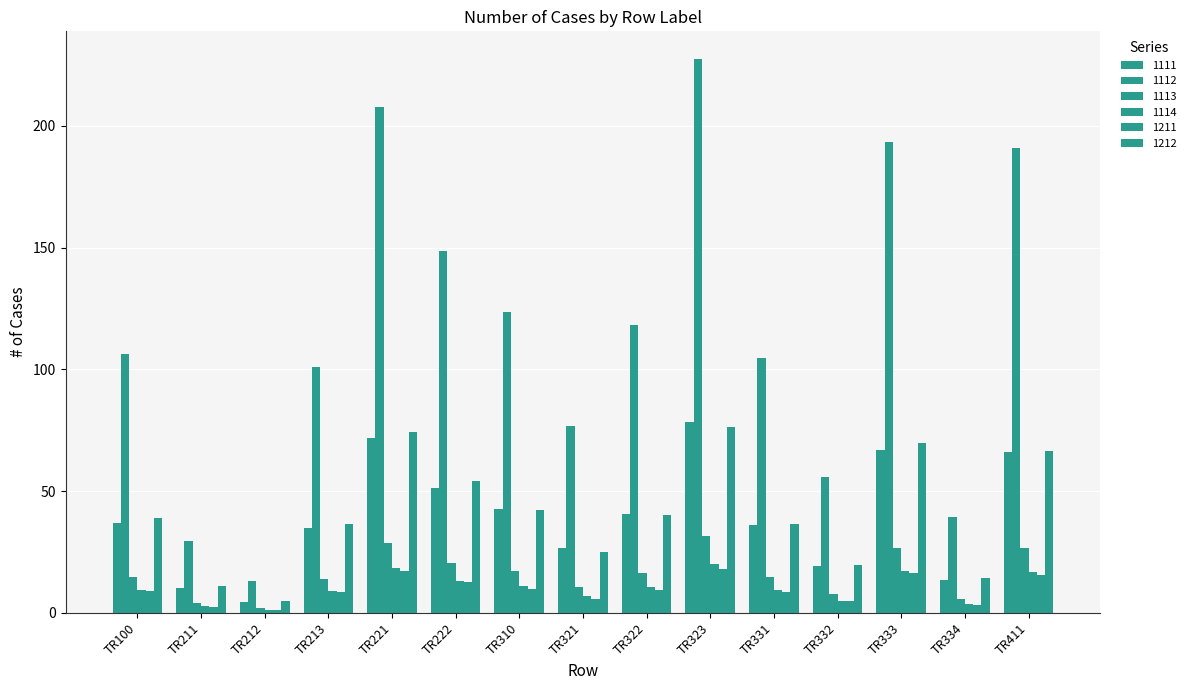

Reading left to right, list all the values displayed in this chart.

1111: TR100=36.7	TR211=10.2	TR212=4.6	TR213=34.9	TR221=71.8	TR222=51.3	TR310=42.6	TR321=26.5	TR322=40.8	TR323=78.5	TR331=36.2	TR332=19.3	TR333=66.8	TR334=13.6	TR411=65.9
1112: TR100=106.5	TR211=29.5	TR212=13.1	TR213=100.8	TR221=208.0	TR222=148.6	TR310=123.4	TR321=76.8	TR322=118.2	TR323=227.5	TR331=104.8	TR332=55.9	TR333=193.5	TR334=39.5	TR411=191.0
1113: TR100=14.8	TR211=4.1	TR212=1.8	TR213=14.0	TR221=28.8	TR222=20.6	TR310=17.1	TR321=10.6	TR322=16.4	TR323=31.5	TR331=14.5	TR332=7.7	TR333=26.8	TR334=5.5	TR411=26.5
1114: TR100=9.4	TR211=2.6	TR212=1.2	TR213=9.1	TR221=18.4	TR222=13.2	TR310=10.9	TR321=6.8	TR322=10.5	TR323=20.2	TR331=9.3	TR332=5.0	TR333=17.2	TR334=3.5	TR411=16.9
1211: TR100=9.2	TR211=2.5	TR212=1.1	TR213=8.6	TR221=17.4	TR222=12.7	TR310=9.9	TR321=5.9	TR322=9.4	TR323=17.9	TR331=8.6	TR332=4.6	TR333=16.3	TR334=3.4	TR411=15.5
1212: TR100=39.1	TR211=10.8	TR212=4.8	TR213=36.3	TR221=74.1	TR222=54.1	TR310=42.3	TR321=25.0	TR322=40.0	TR323=76.3	TR331=36.7	TR332=19.8	TR333=69.7	TR334=14.5	TR411=66.3